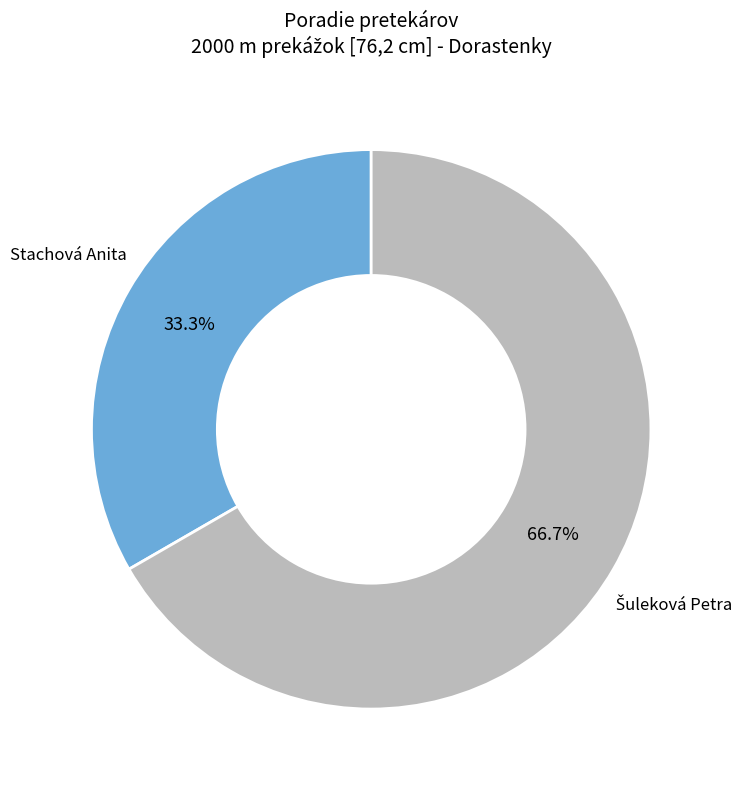

Is there a majority slice in this chart?

Yes